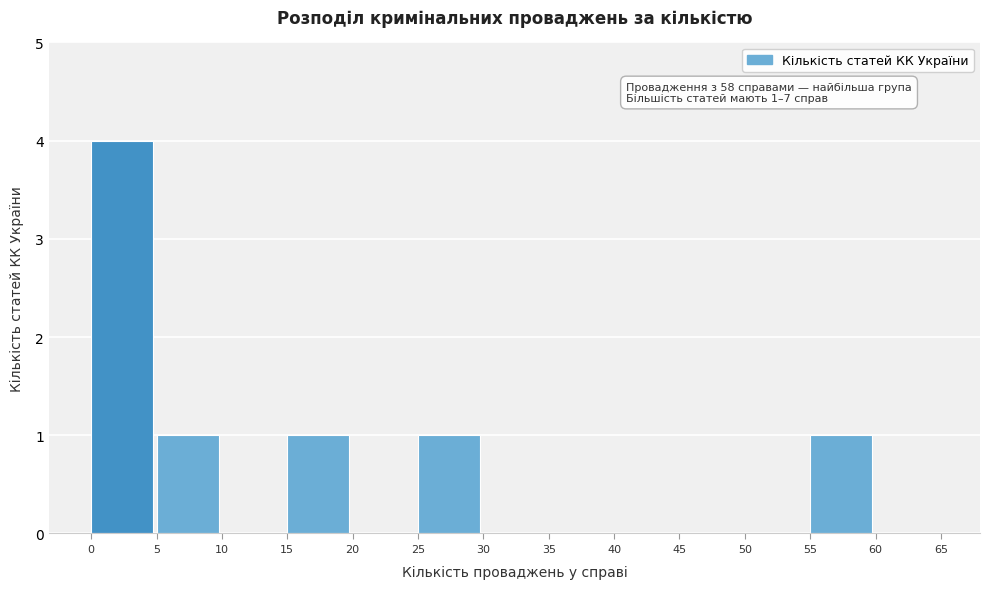

Over which range of the x-axis is the bar tallest?

0 to 5